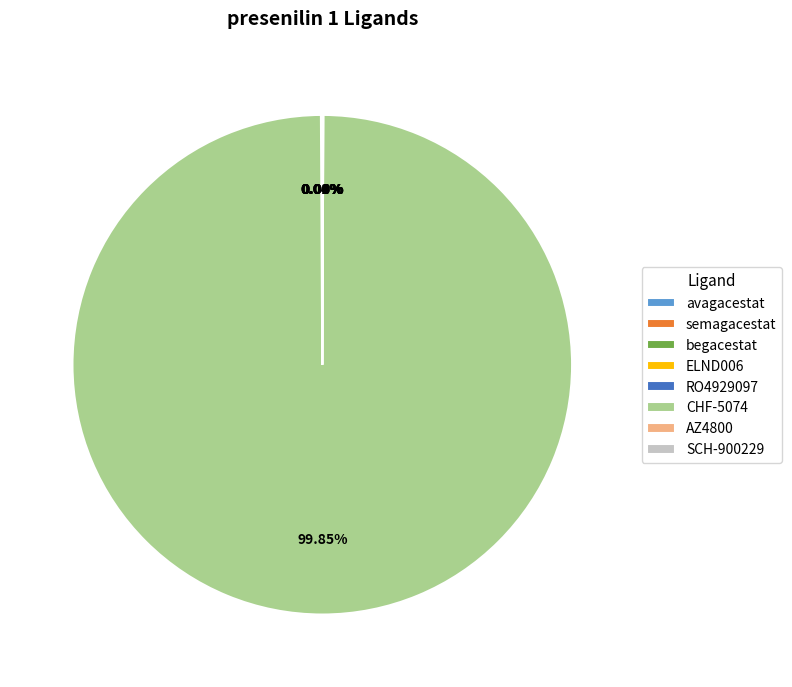

To the nearest percent, what is the average slice percentage?

12%